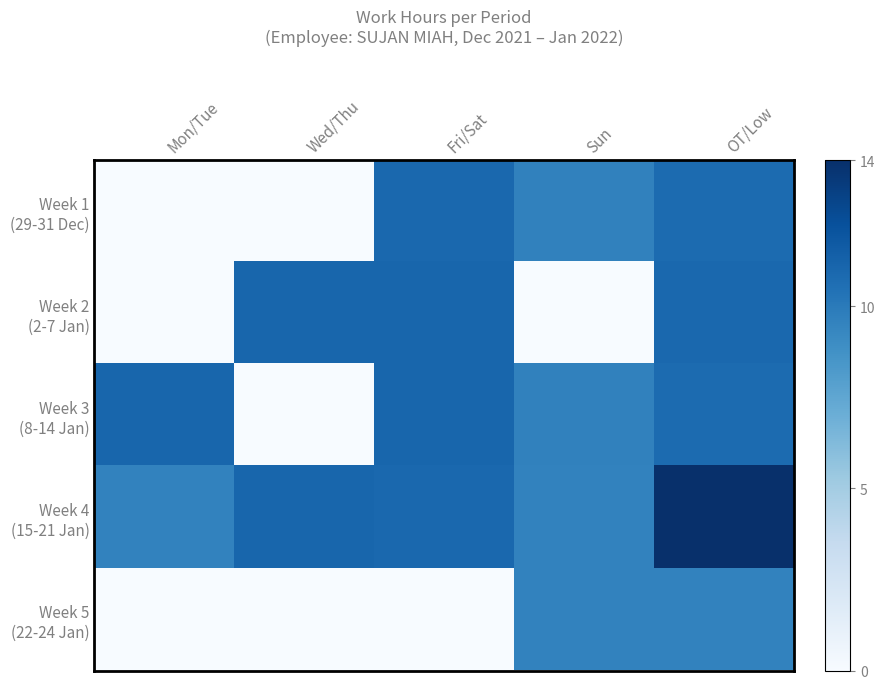

Rank the series by their maximum value, from highest to lowest.

Week 4 (15-21 Jan), Week 3 (8-14 Jan), Week 2 (2-7 Jan), Week 1 (29-31 Dec), Week 5 (22-24 Jan)